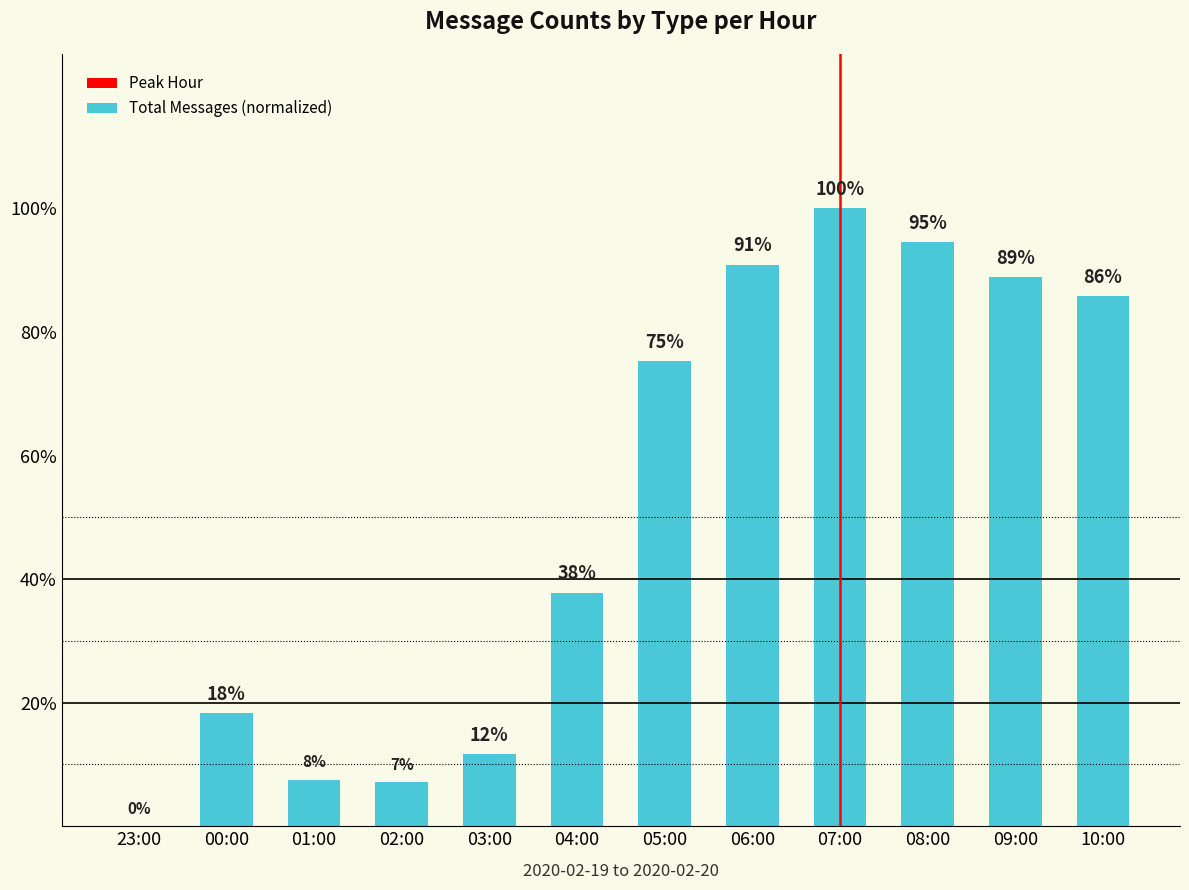

Does the chart contain stacked bars?

No